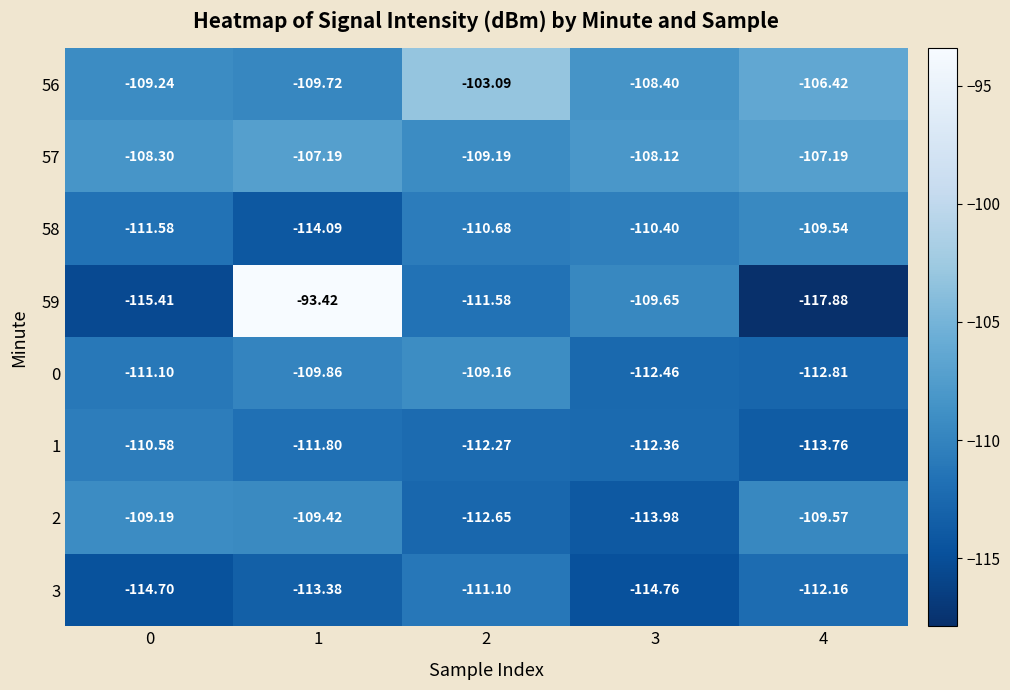

At which category is the sum across all series the highest?

1